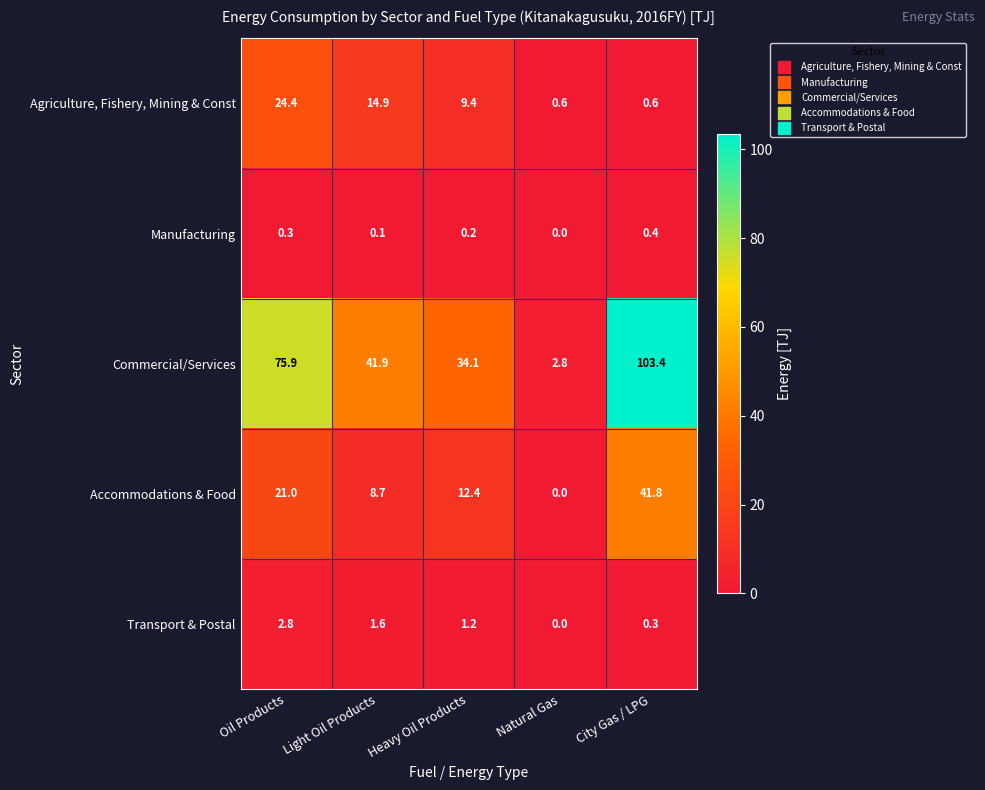

At which label is Manufacturing closest to 0?

Natural Gas